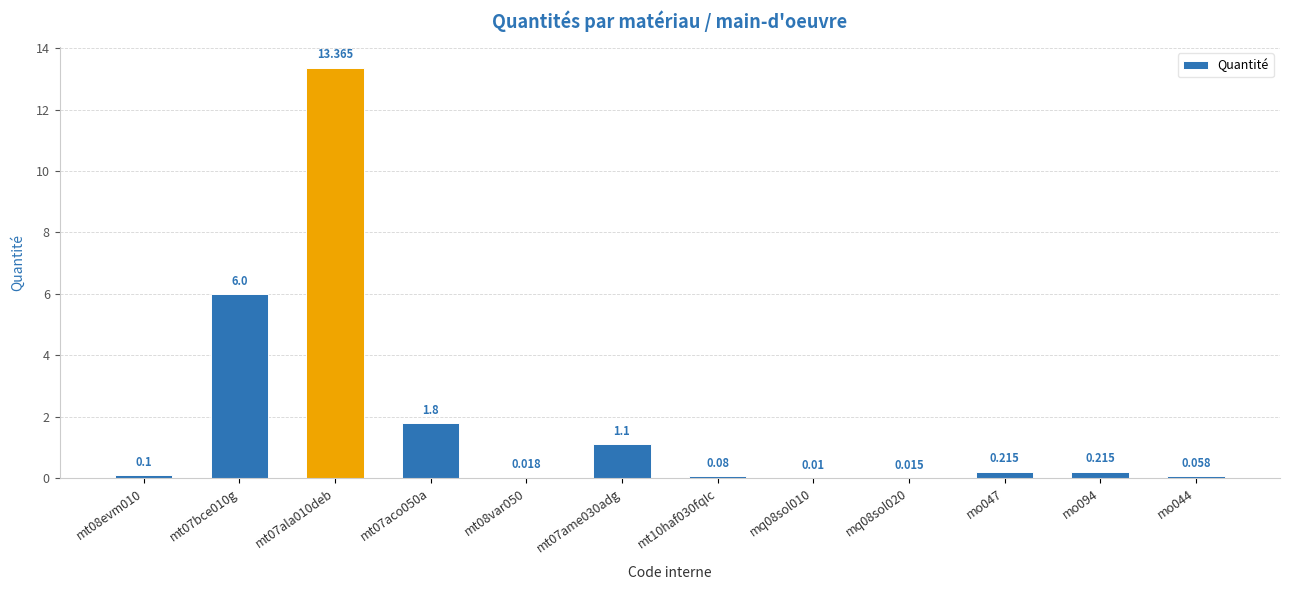

What is the difference between the maximum and minimum values?

13.4